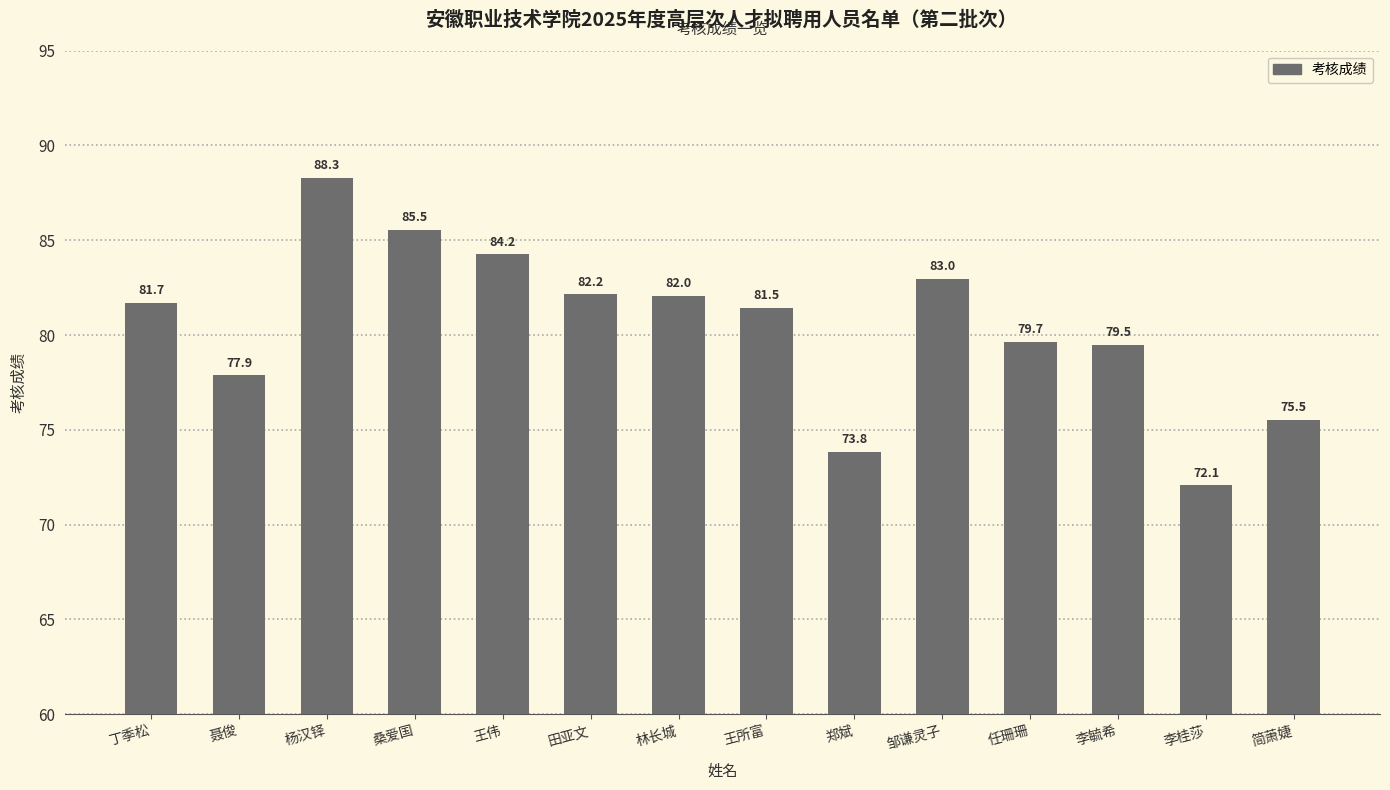

List the labels in order of value, smallest first.

李桂莎, 郑斌, 简萧婕, 聂俊, 李毓希, 任珊珊, 王所富, 丁季松, 林长城, 田亚文, 邹谦灵子, 王伟, 桑爱国, 杨汉铎